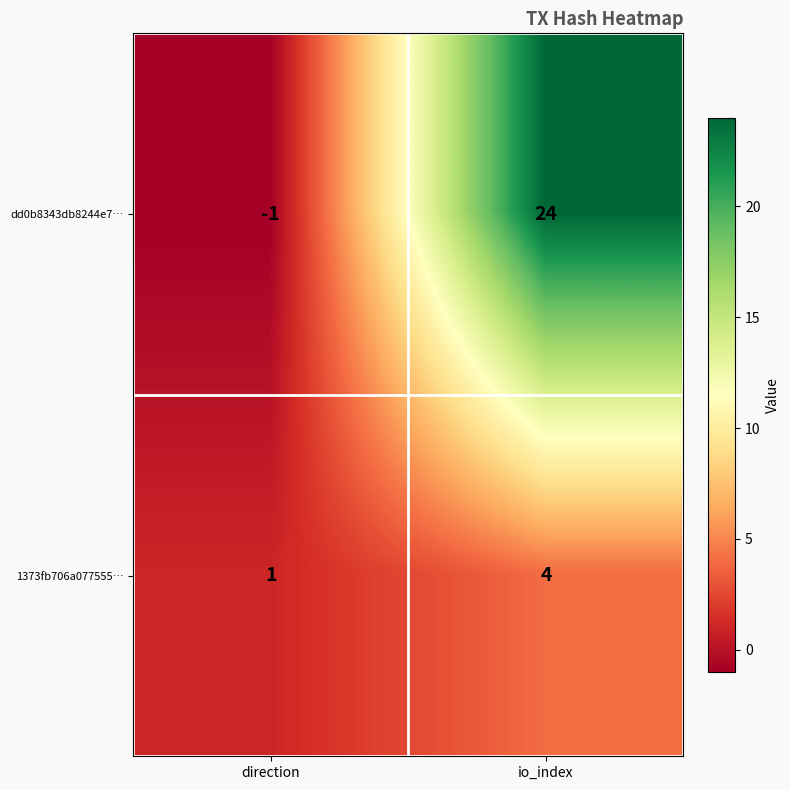

Reading right to left, extract all data points from this chart.

dd0b8343db8244e7…: 24	-1
1373fb706a077555…: 4	1